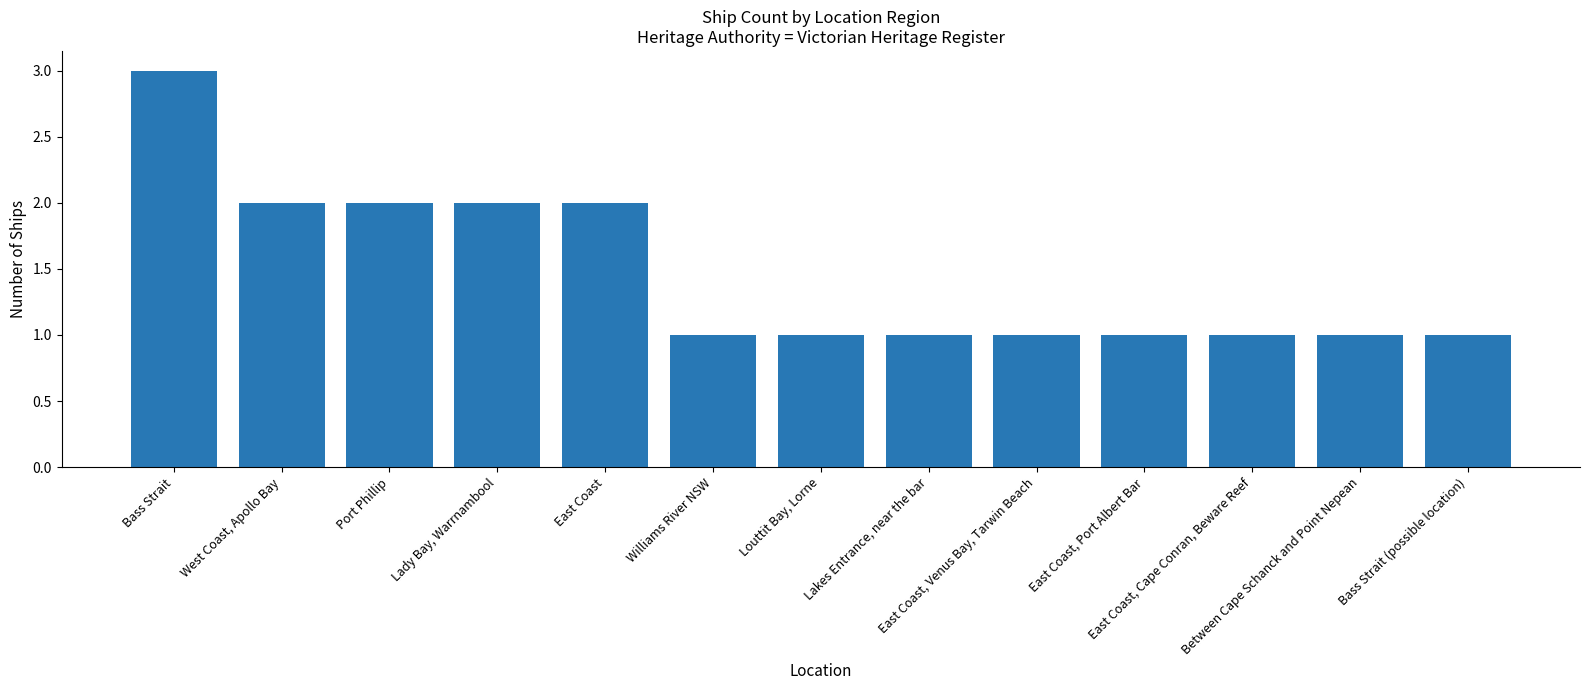

What is the difference between the maximum and minimum values?

2